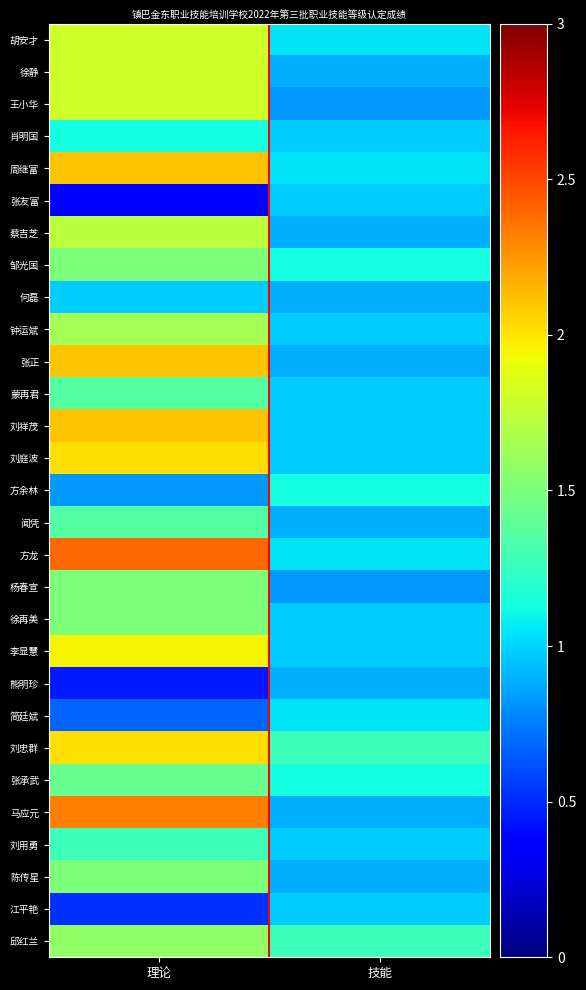

What is the spread (max minus min) of values at 理论?

2.0